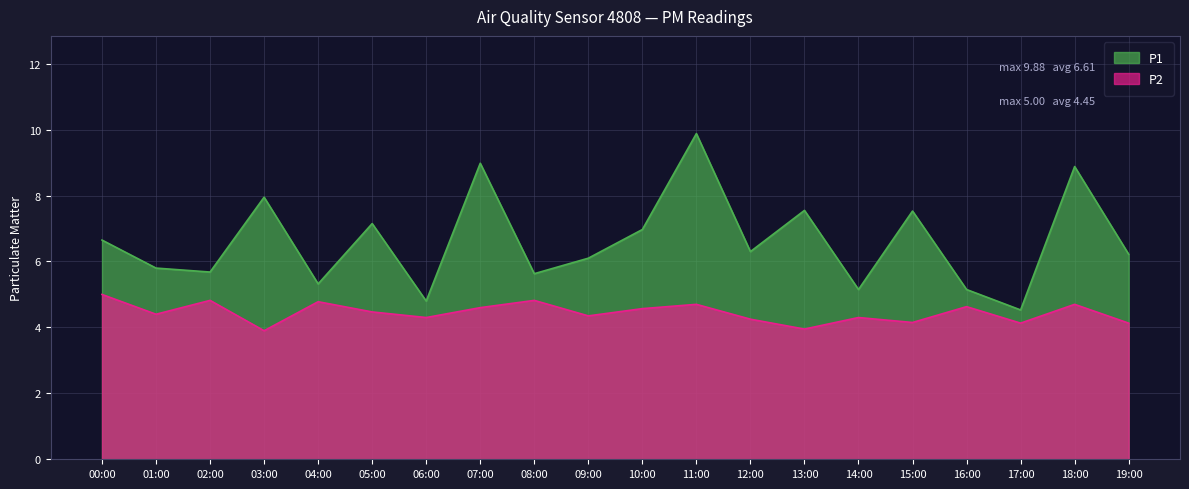

Which category has the lowest value in the P1 series?

17:00